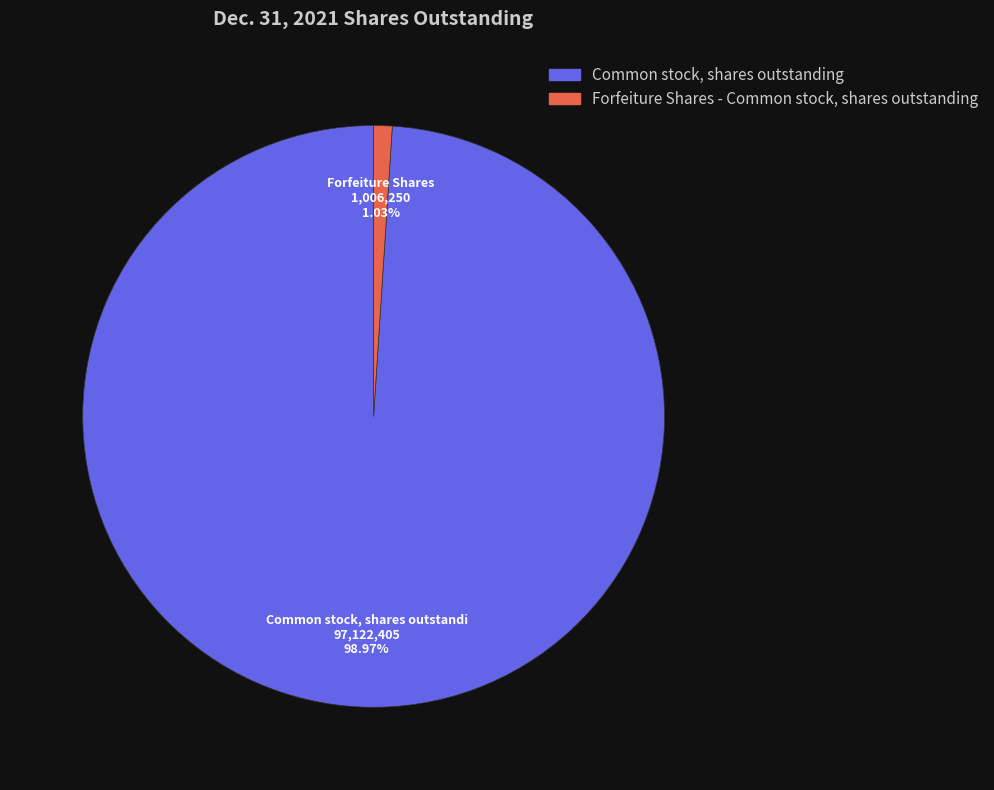

To the nearest percent, what portion does Forfeiture Shares - Common stock, shares outstanding represent?

1%